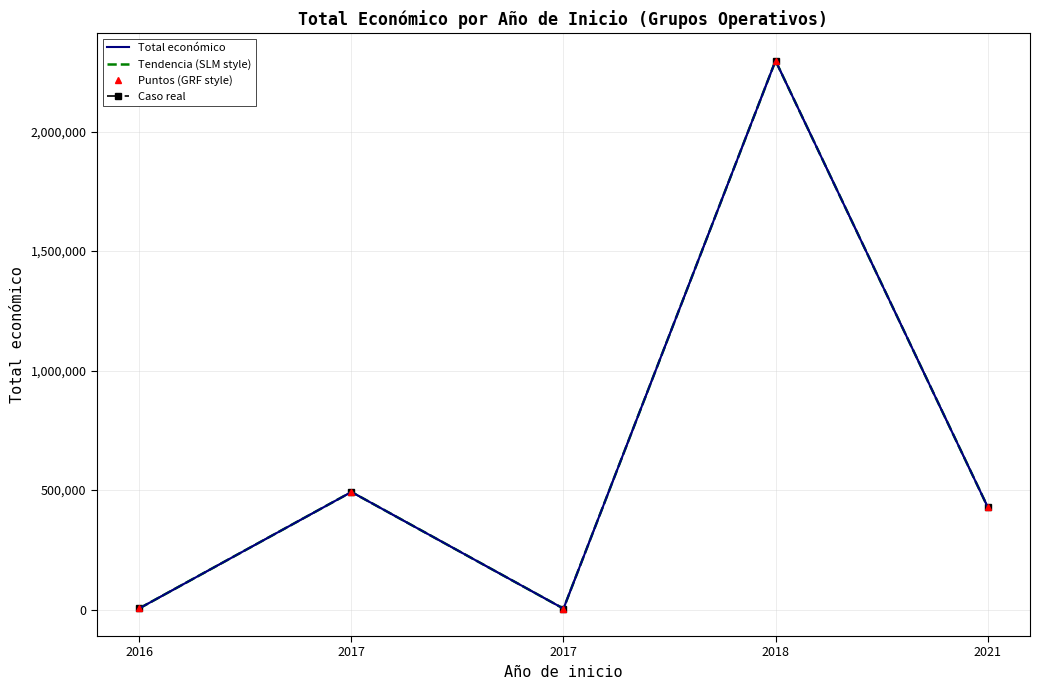

How many distinct data groups are displayed?

4